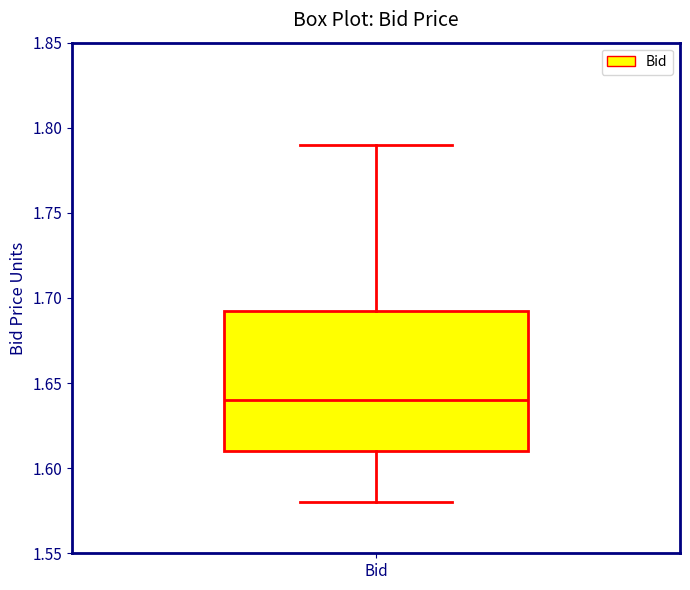

Transcribe this box plot: give where the median line is, the range the box spans, and where the two whiskers end, as read against the y-axis. The values are not printed on the chart, so give them approximately, as read against the axis.

median 1.640, box 1.610 to 1.695, whiskers 1.580 to 1.790